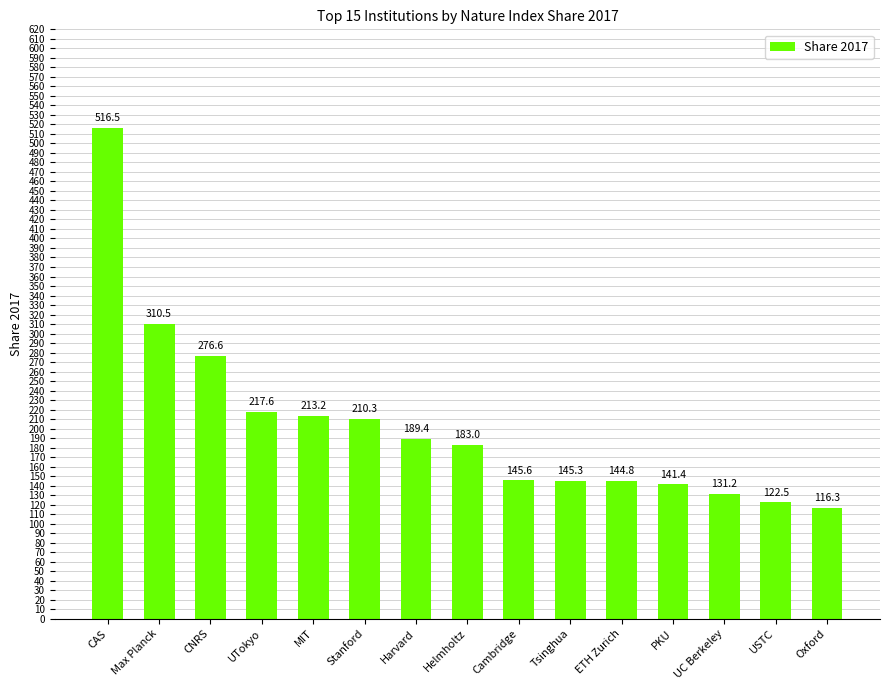

What is the approximate value at PKU?

141.4